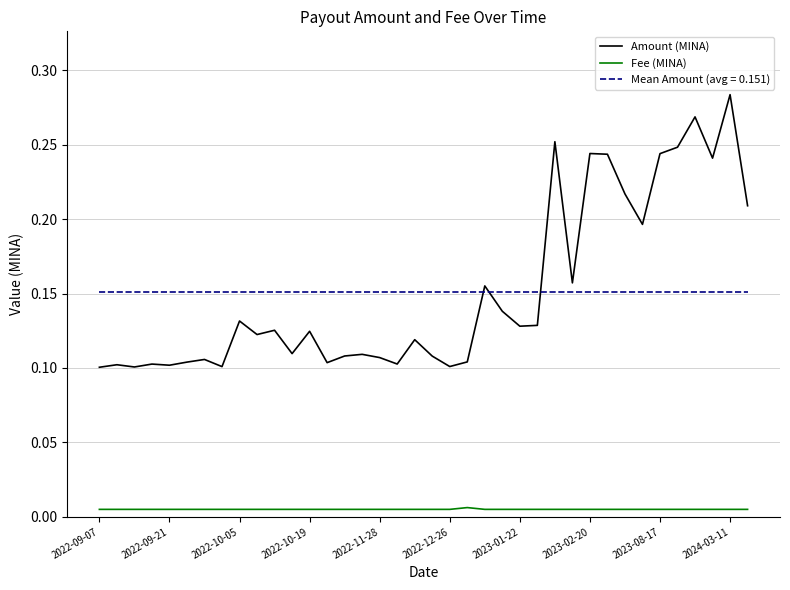

List the series in order of their peak value, lowest first.

Fee (MINA), Mean Amount (avg = 0.151), Amount (MINA)